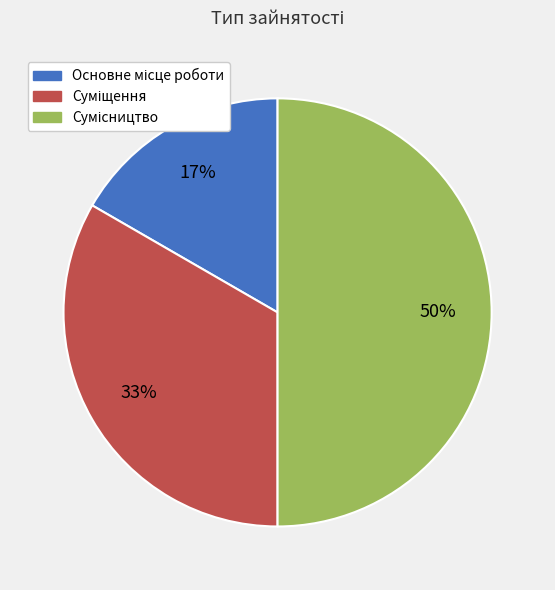

To the nearest percent, what is the average slice percentage?

33%